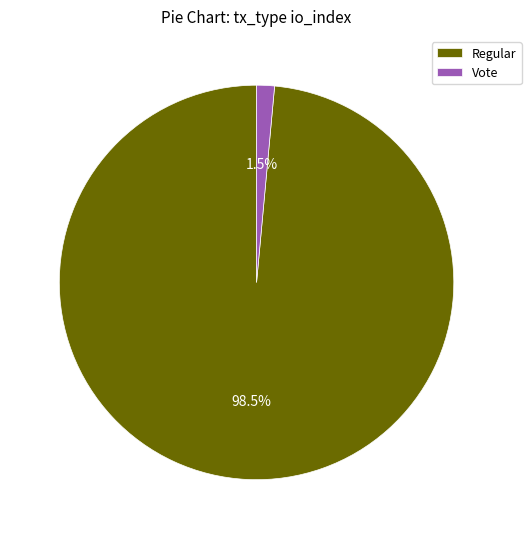

Between Regular and Vote, which is larger?

Regular